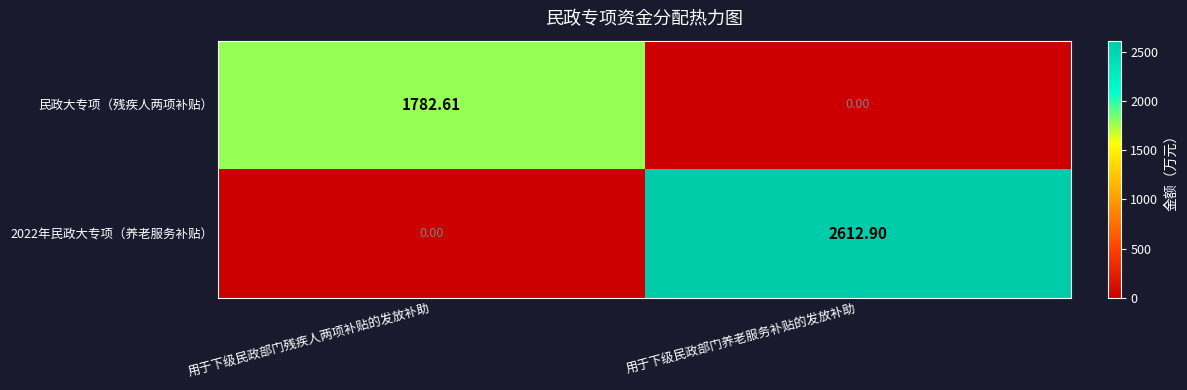

Where is 民政大专项（残疾人两项补贴） nearest to the value 891?

用于下级民政部门养老服务补贴的发放补助